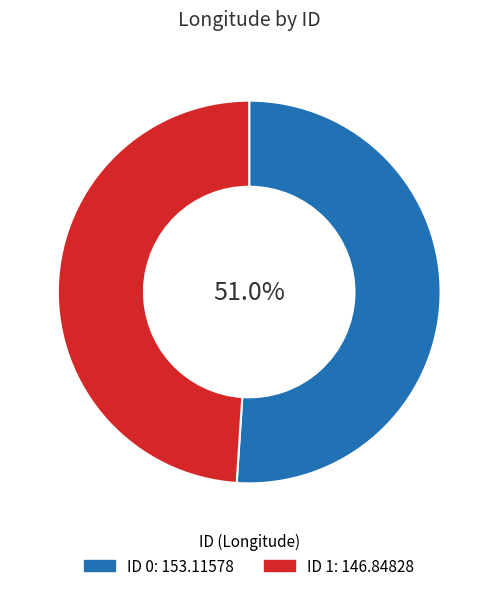

Is there any slice that represents more than half of the pie?

Yes